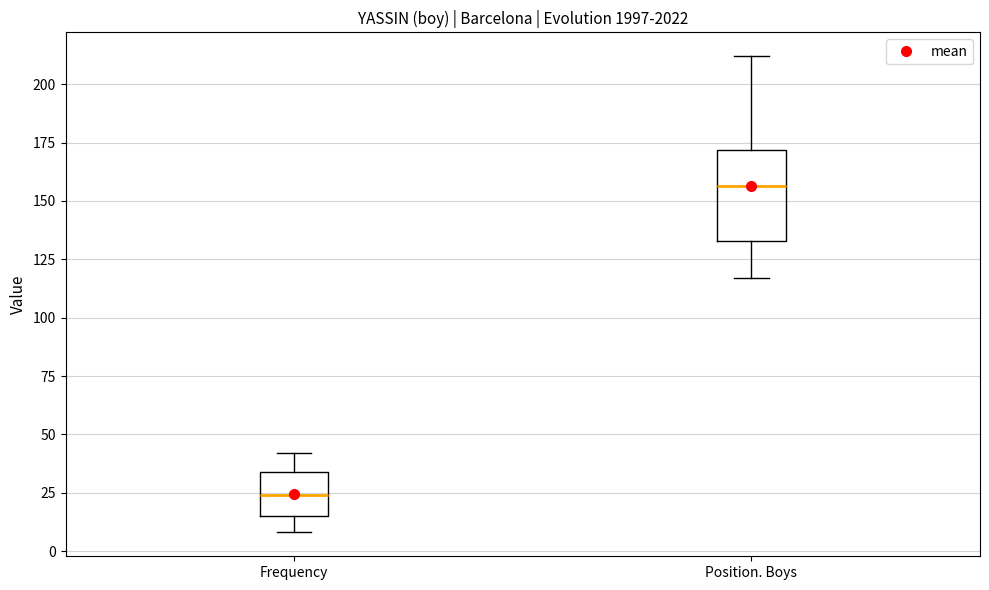

Reading left to right, transcribe this box plot: for each box, give where its median line is, the range the box spans, and where its two whiskers end, as read against the y-axis. The values are not printed on the chart, so give them approximately, as read against the axis.

Frequency: median 25, box 15 to 35, whiskers 10 to 40
Position. Boys: median 155, box 135 to 170, whiskers 115 to 210